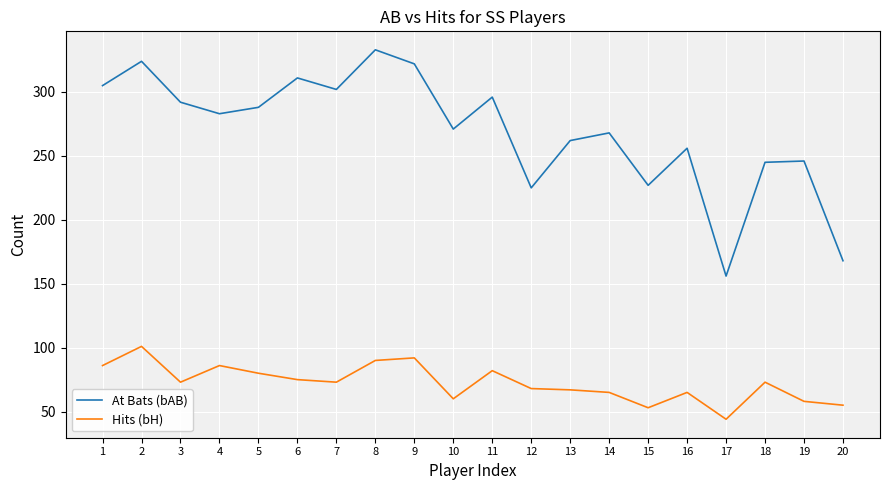

What is the spread (max minus min) of values at 16?

191